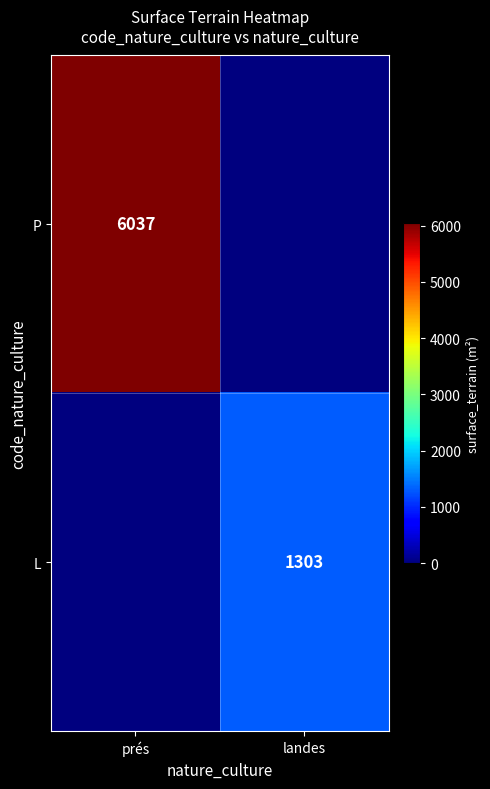

The value of L at landes is 1303. True or false?

True